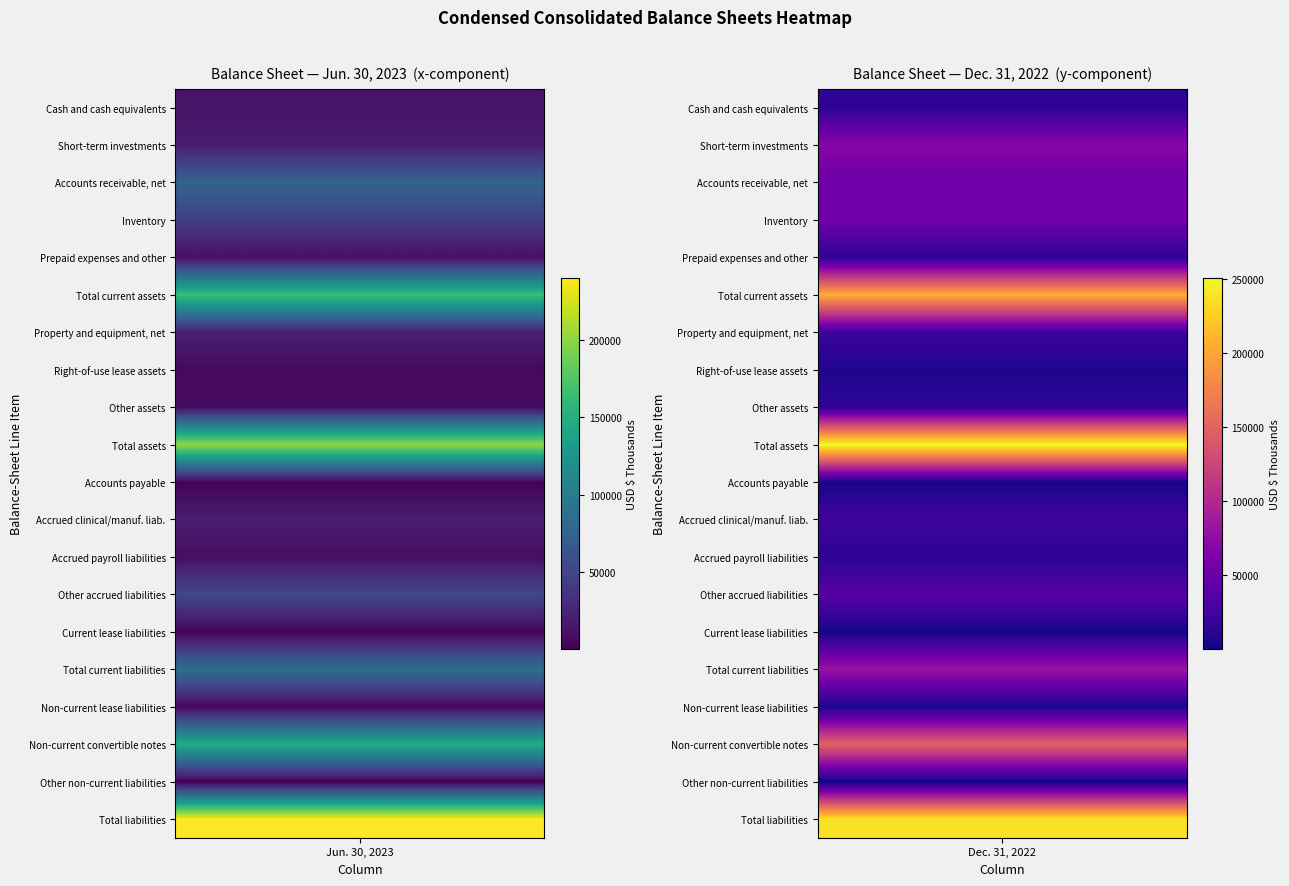

Which series changed the most between Jun. 30, 2023 and Dec. 31, 2022?

Total assets